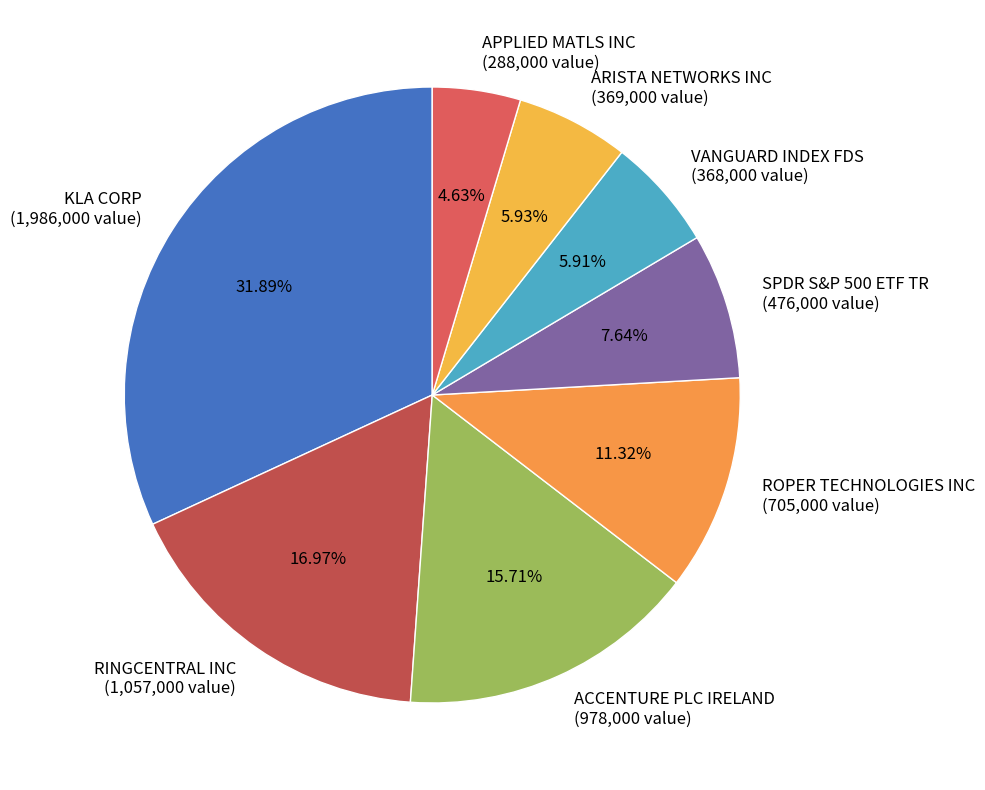

Which slice is the smallest?

APPLIED MATLS INC